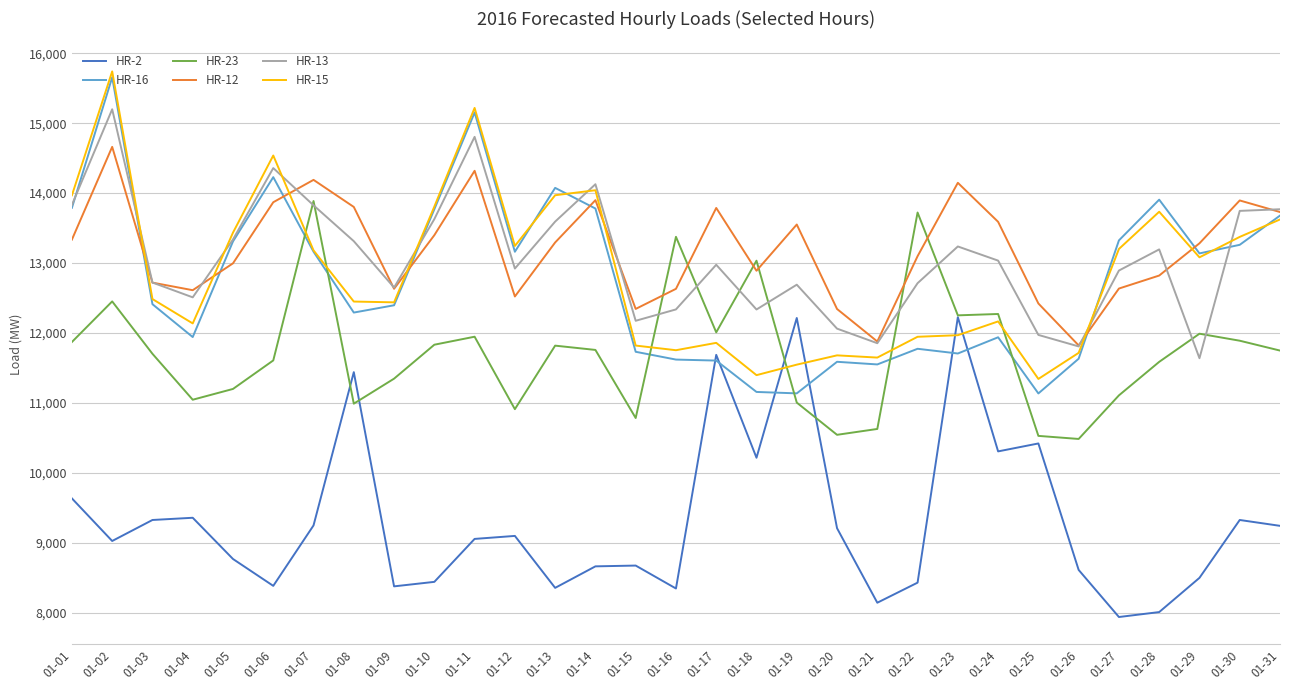

List the series in order of their peak value, highest first.

HR-15, HR-16, HR-13, HR-12, HR-23, HR-2